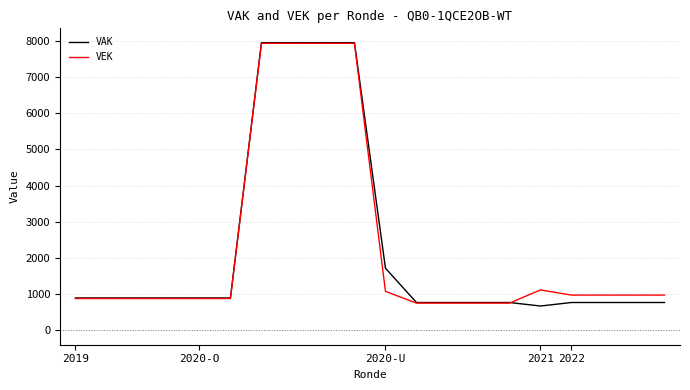

What is the maximum value shown in the chart?

7945